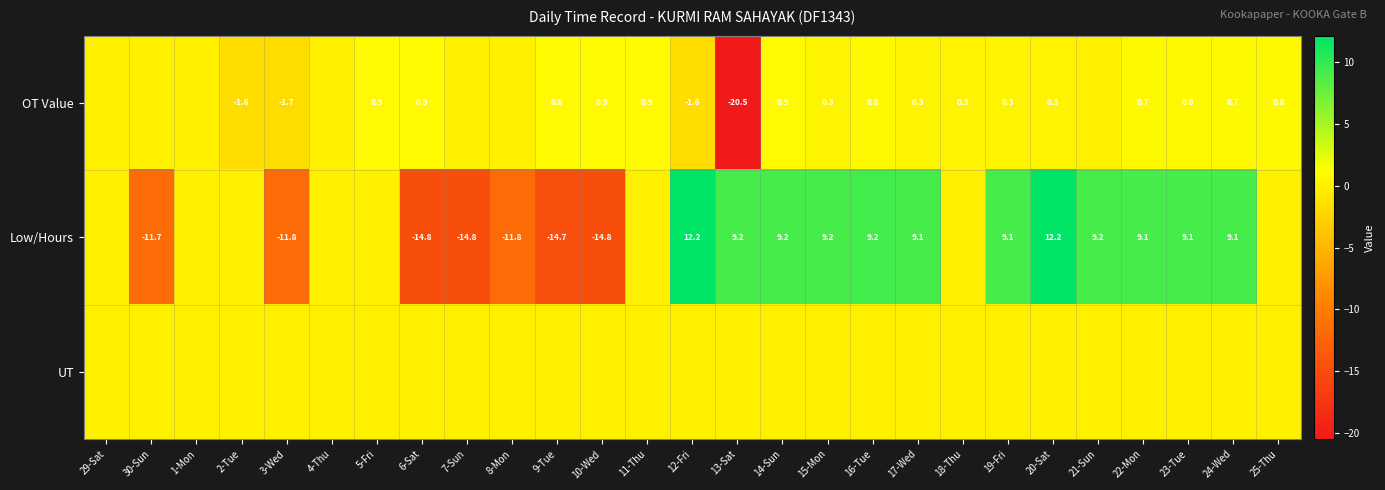

Is the value of Low/Hours at 23-Tue greater than the value of OT Value at 13-Sat?

Yes